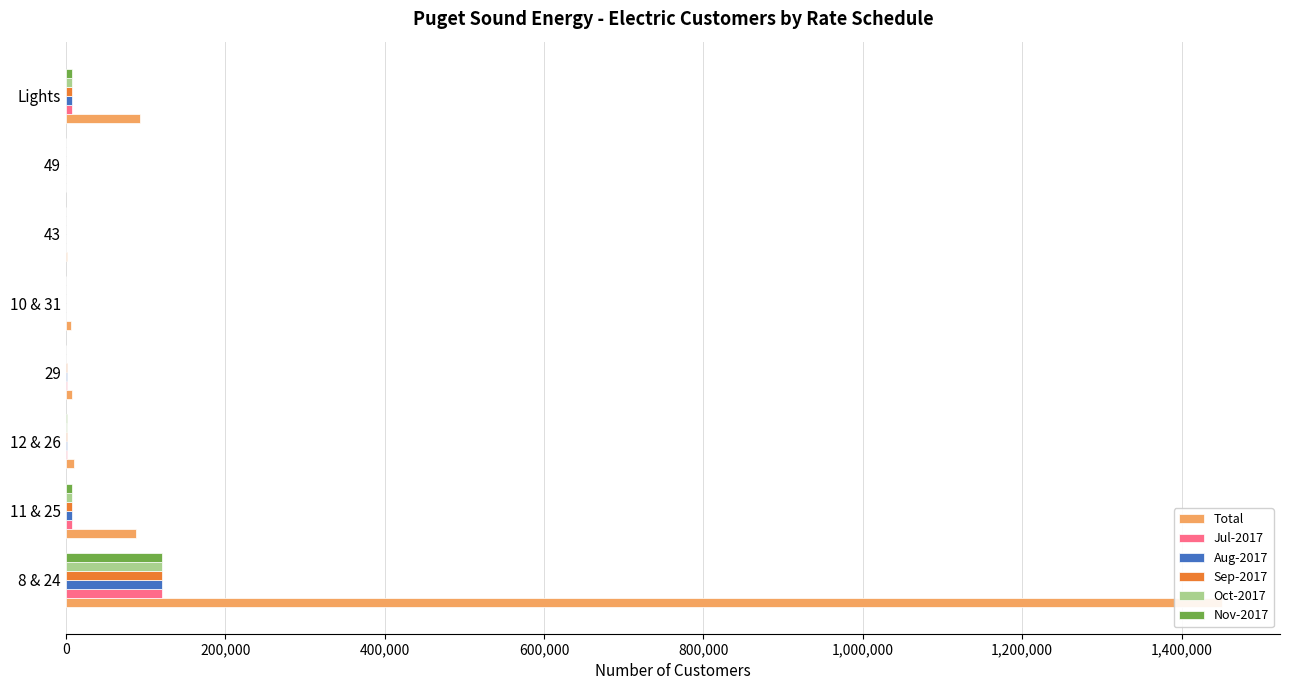

The value of Sep-2017 at 8 & 24 is 120428. True or false?

True